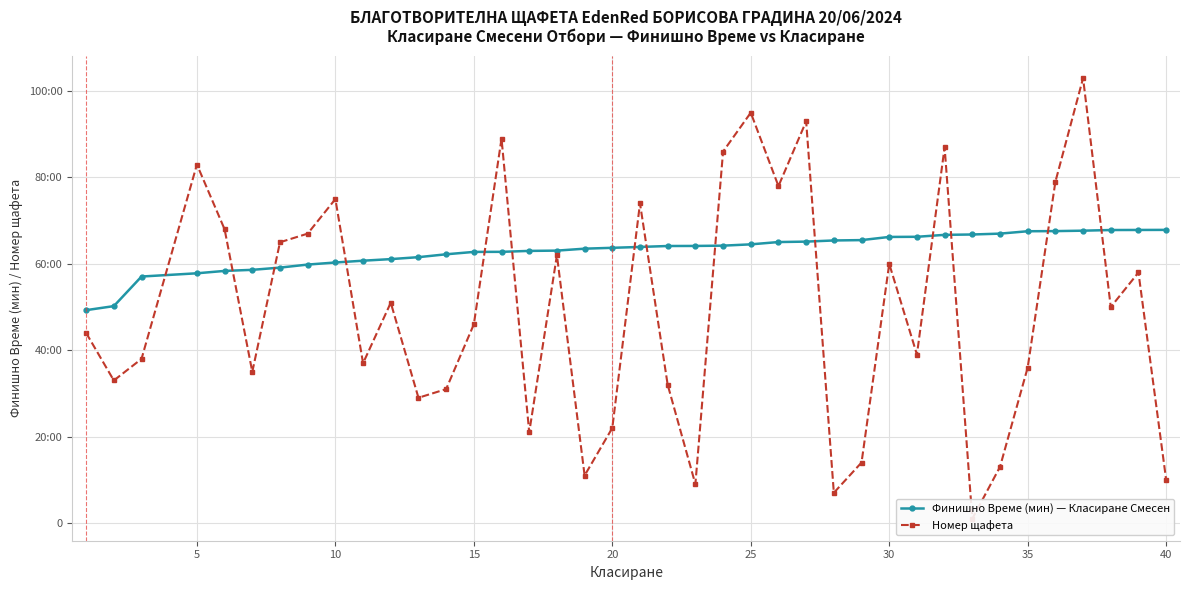

True or false: Финишно Време (мин) — Класиране Смесен has more than 0 points higher than both neighbors.

False